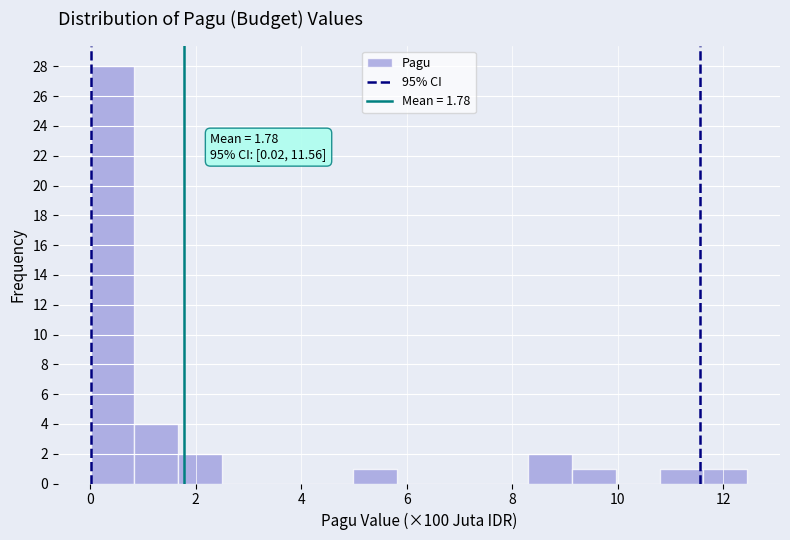

Which range on the x-axis has the tallest bar?

0.0 to 0.8